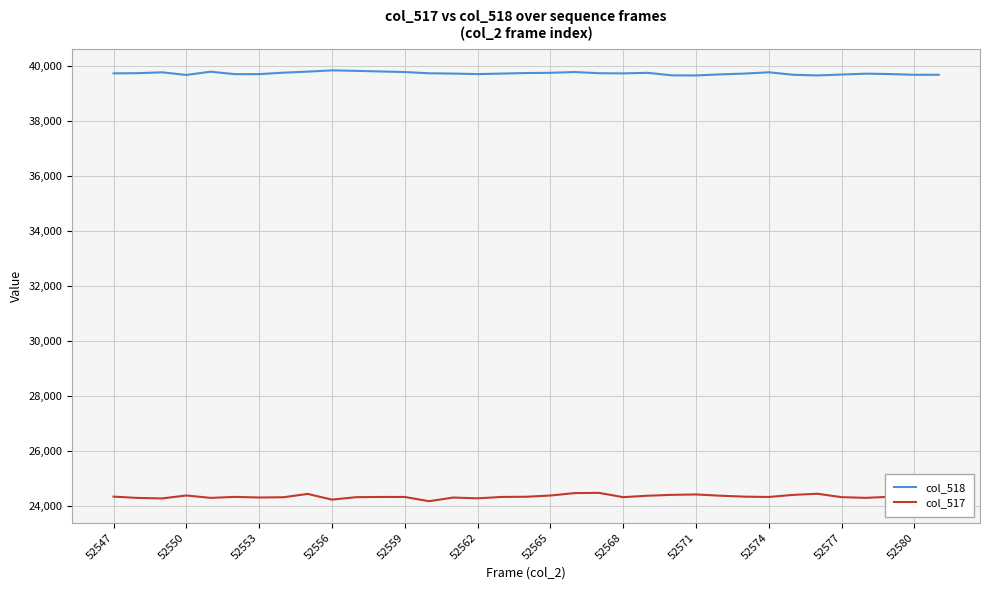

What is the sum of all col_517 values?

852289